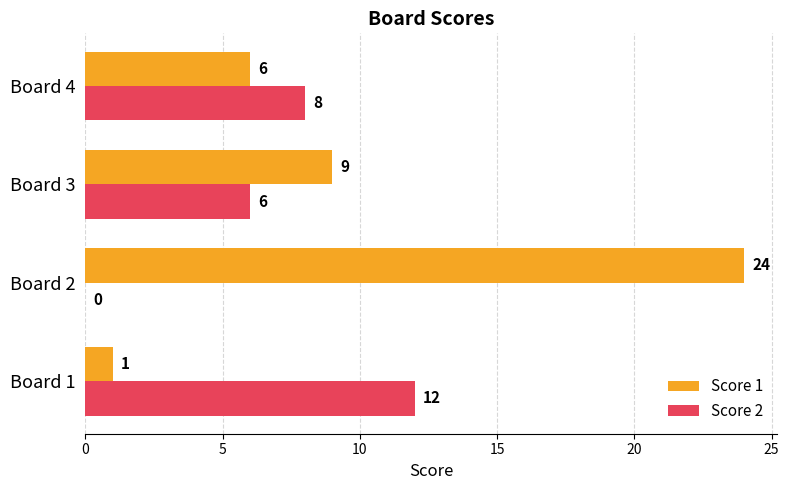

Is the value of Score 2 at Board 1 greater than the value of Score 1 at Board 1?

Yes